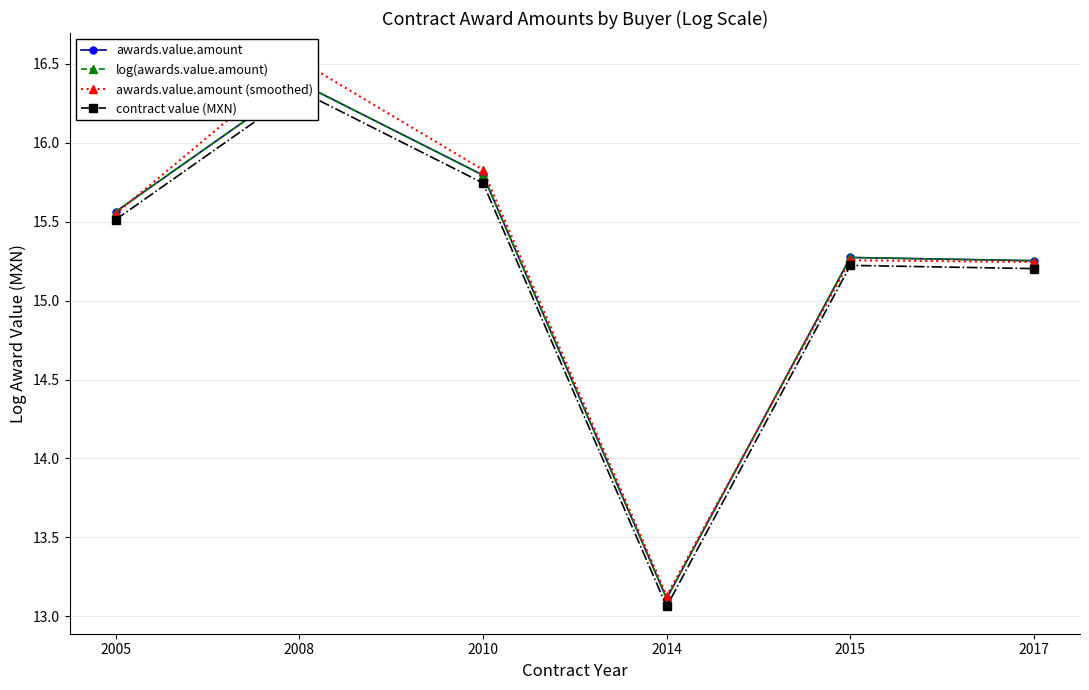

What is the sum of the awards.value.amount values at 2008 and 2017?

31.6